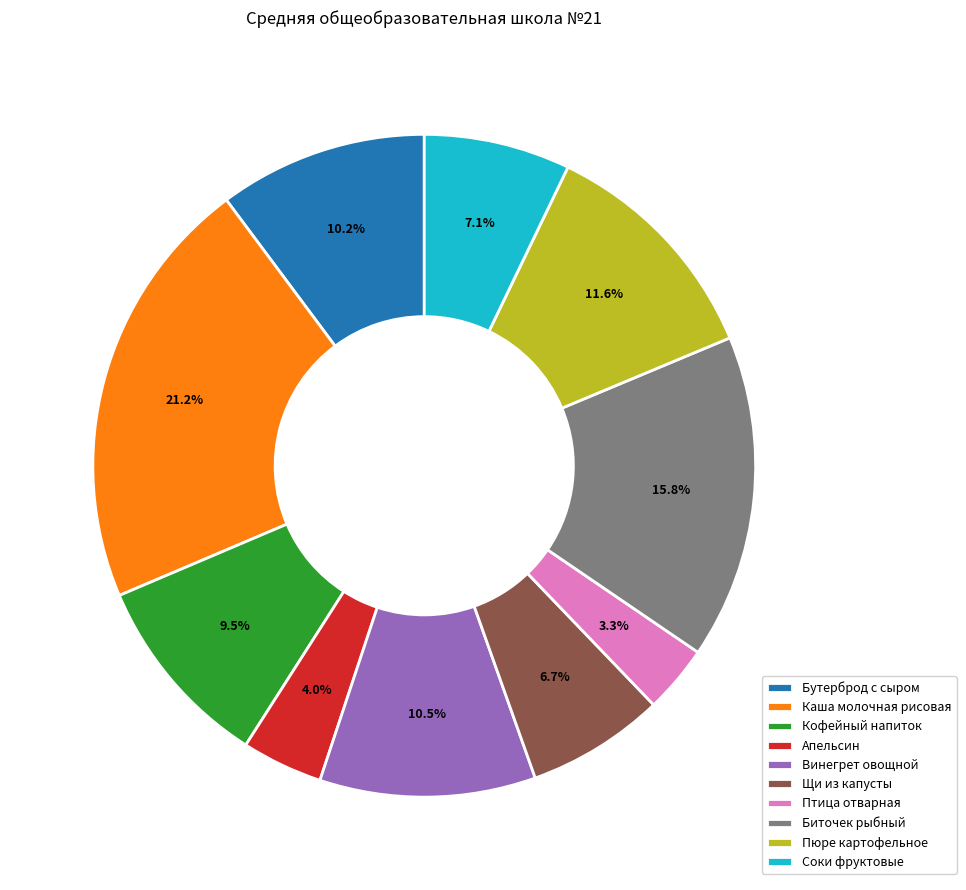

Which slice is the largest?

Каша молочная рисовая